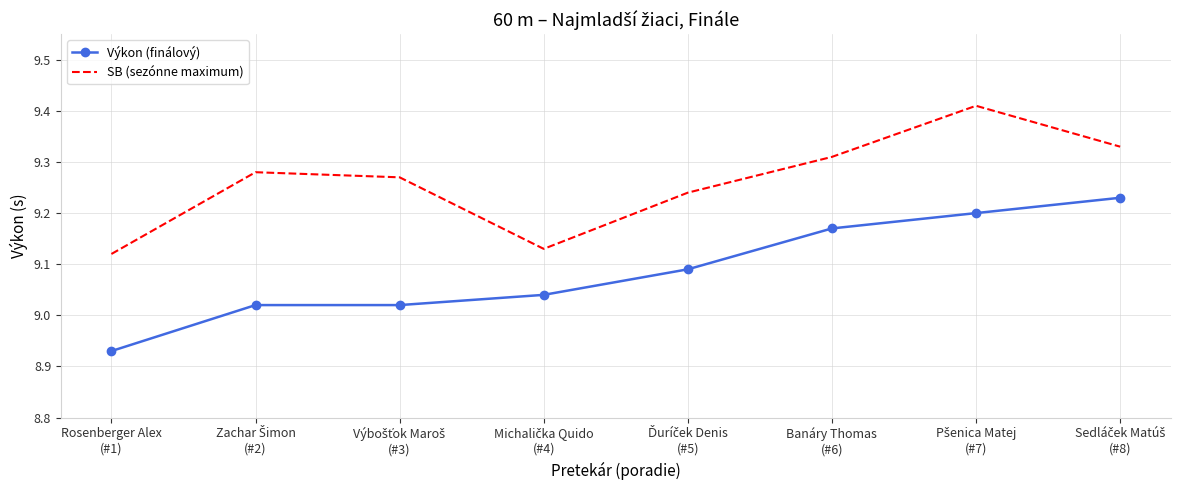

List the series in order of their peak value, highest first.

SB (sezónne maximum), Výkon (finálový)